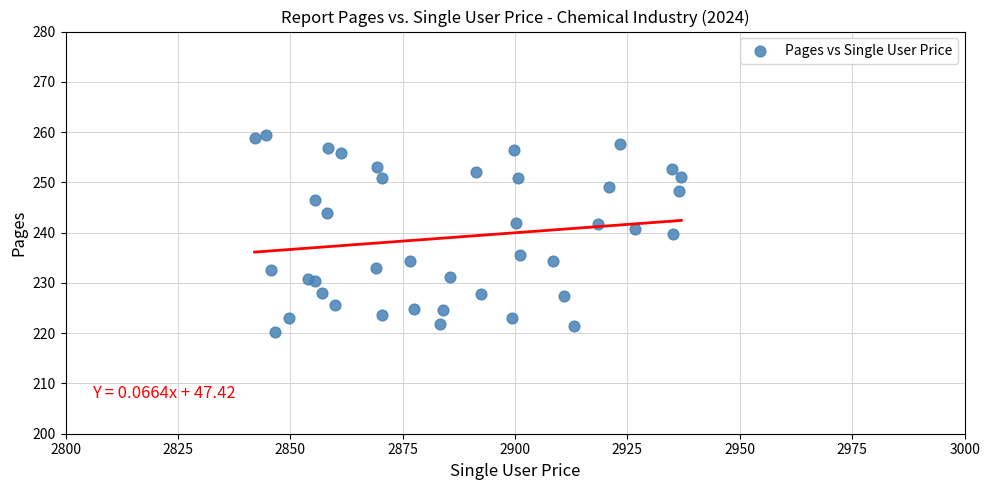

What Y value in the scatter plot is closest to 239?

239.8